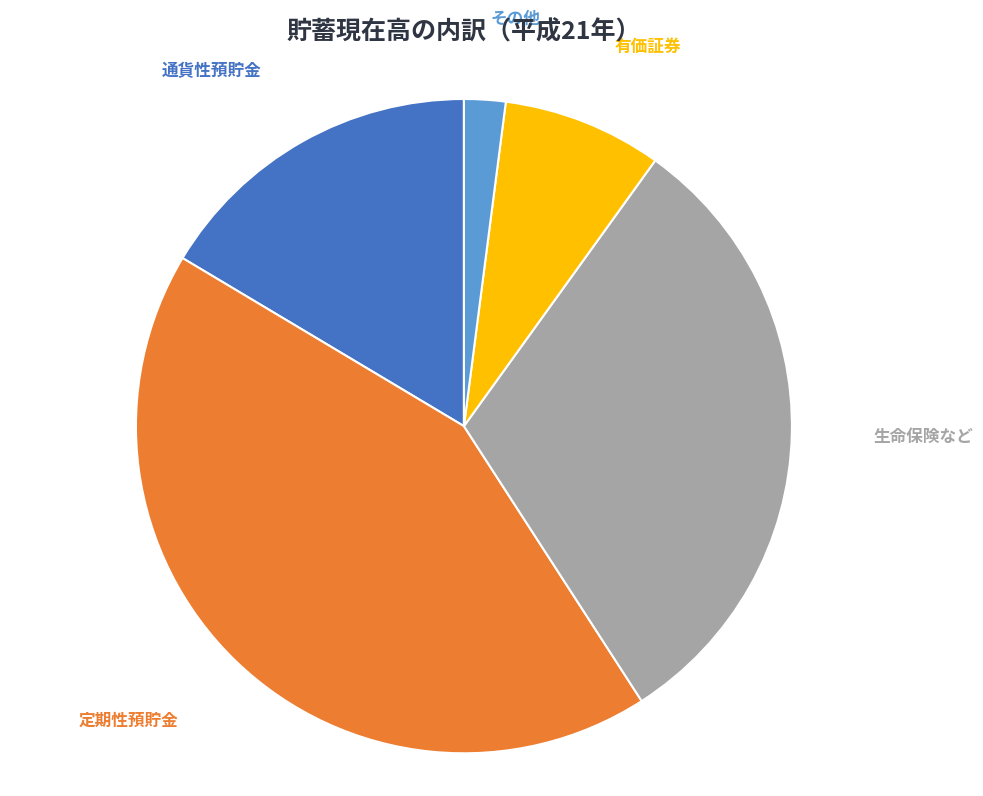

True or false: 生命保険など accounts for 31% of the total.

True